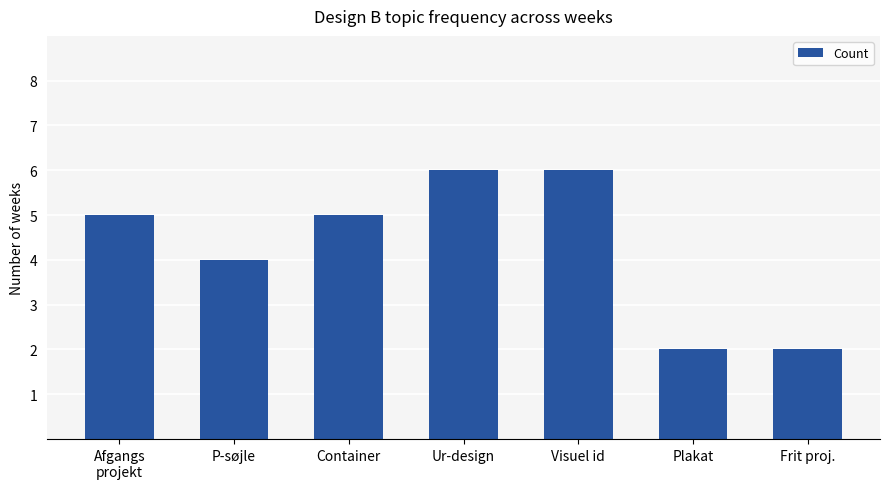

What is the label of the 6th bar from the right?

P-søjle